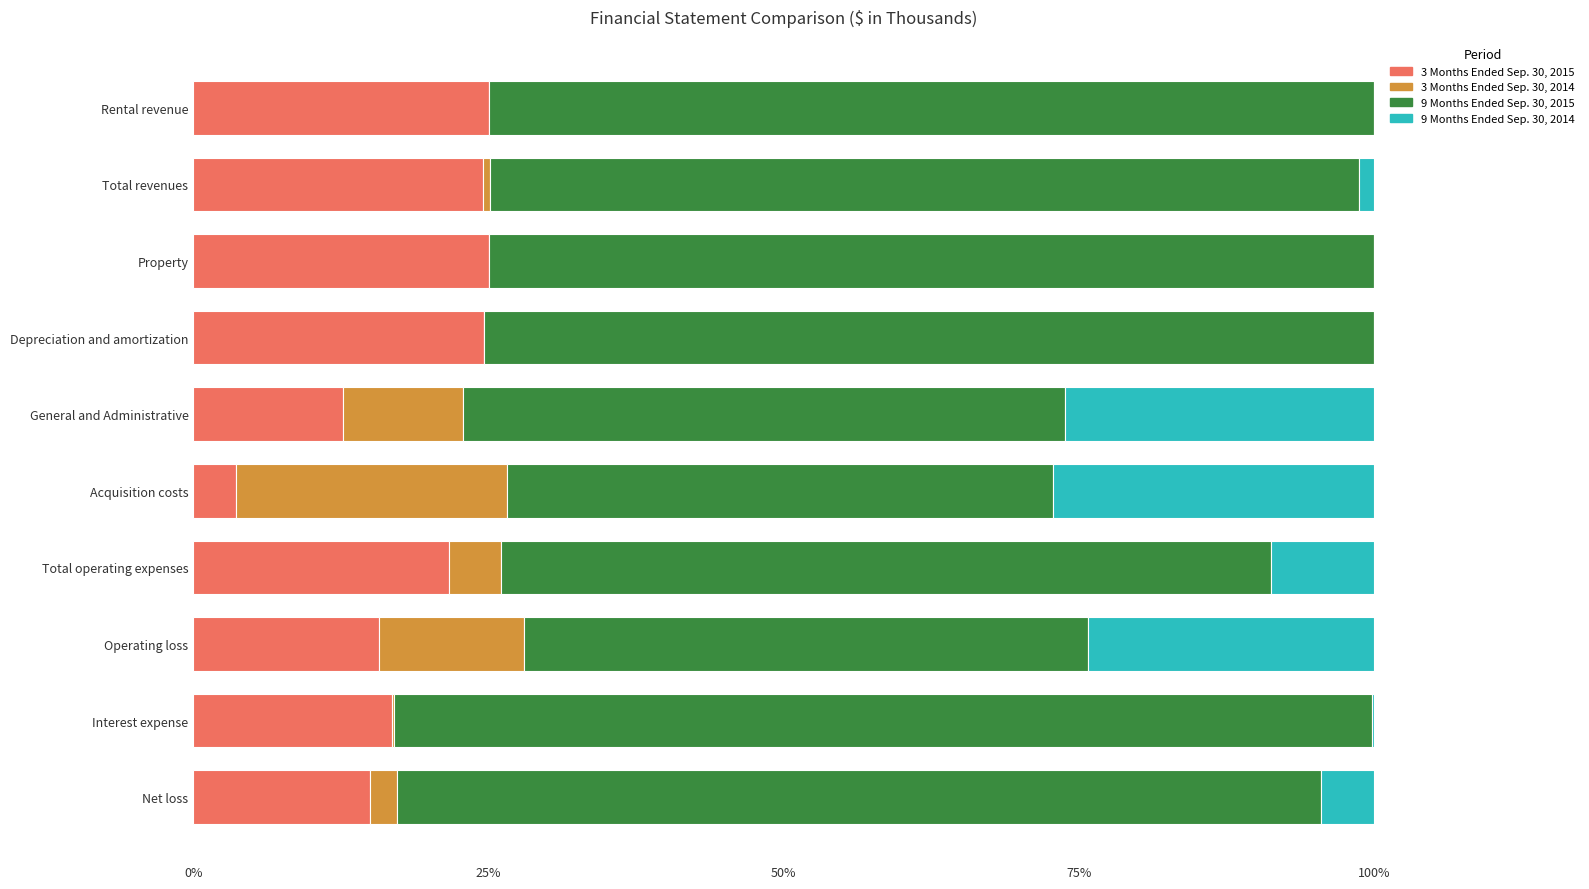

What is the total value across all series at Depreciation and amortization?

100.0